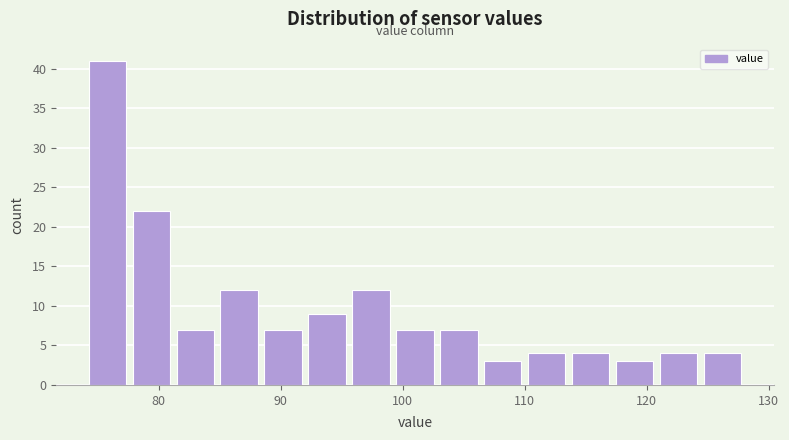

Read against the x-axis, roughly where is the centre of the tallest bar?

76